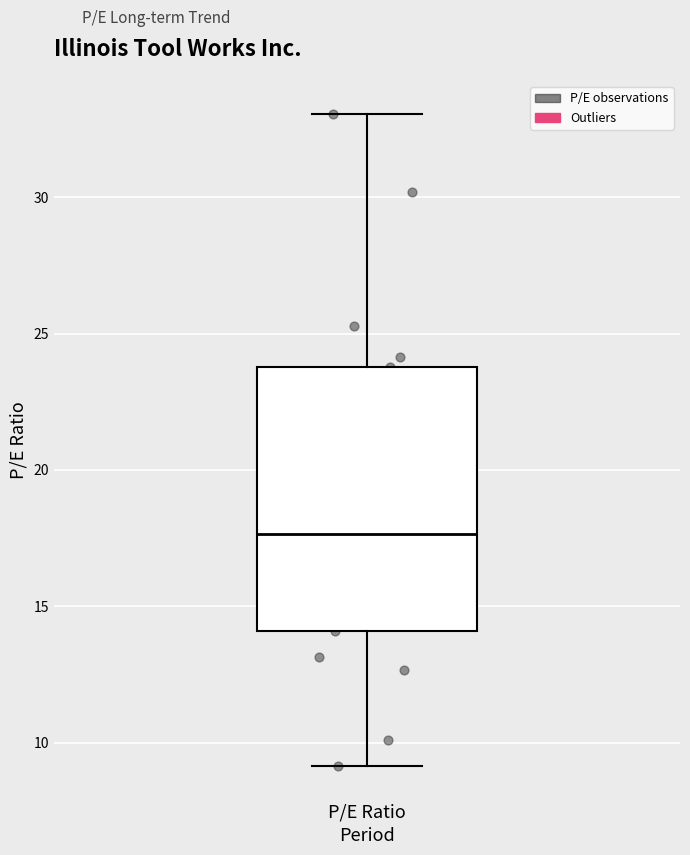

Read this box plot against the y-axis: the position of the median line, the range covered by the box, and the ends of both whiskers. The values are not printed on the chart, so give them approximately, as read against the axis.

median 17.5, box 14.0 to 24.0, whiskers 9.0 to 33.0